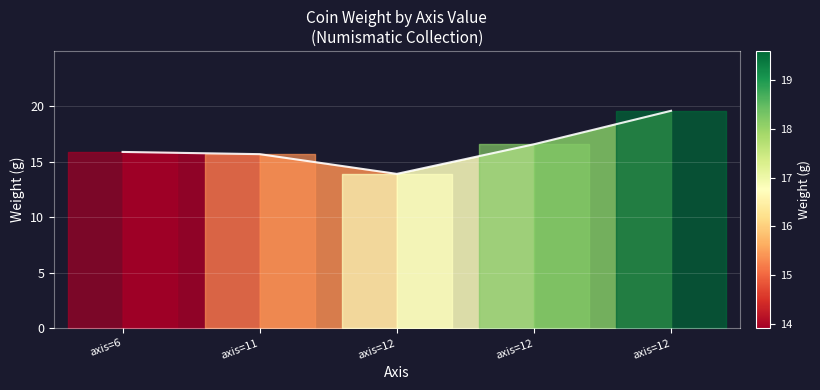

List the labels in order of value, largest first.

axis=12, axis=12, axis=6, axis=11, axis=12